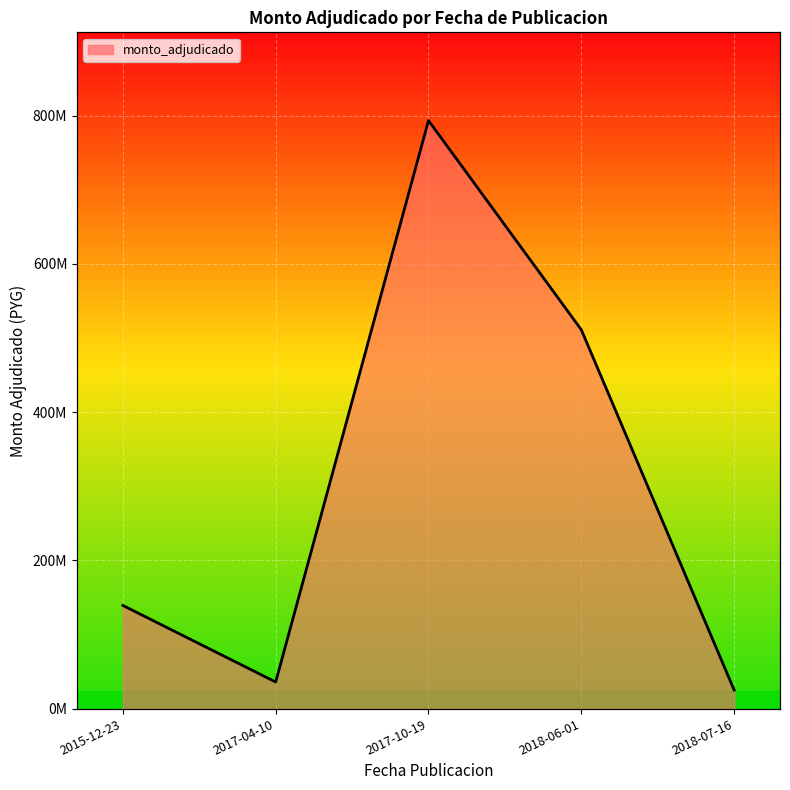

What is the difference between the values at 2018-06-01 and 2015-12-23?

371828300